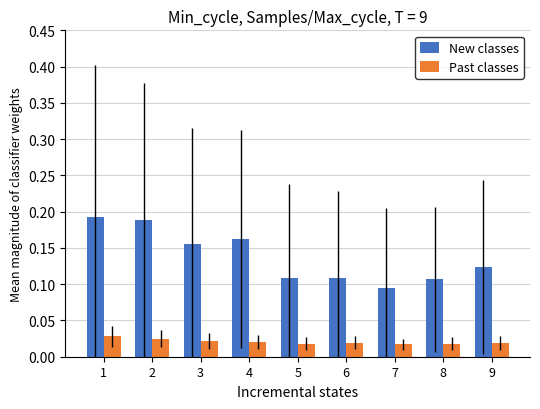

Rank the series by their average value, from lowest to highest.

Past classes, New classes